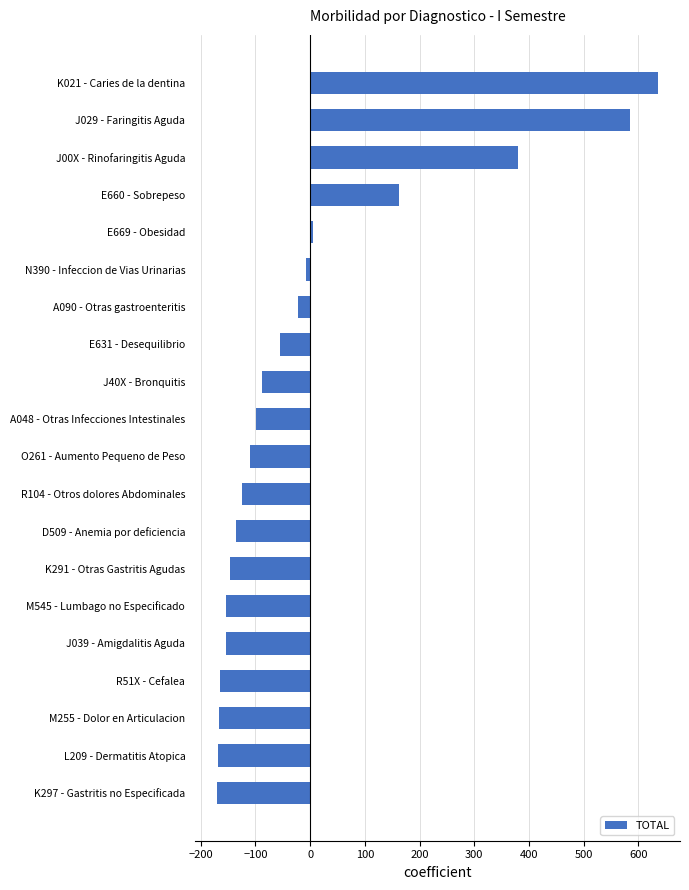

What is the label of the 11th bar from the bottom?

A048 - Otras Infecciones Intestinales